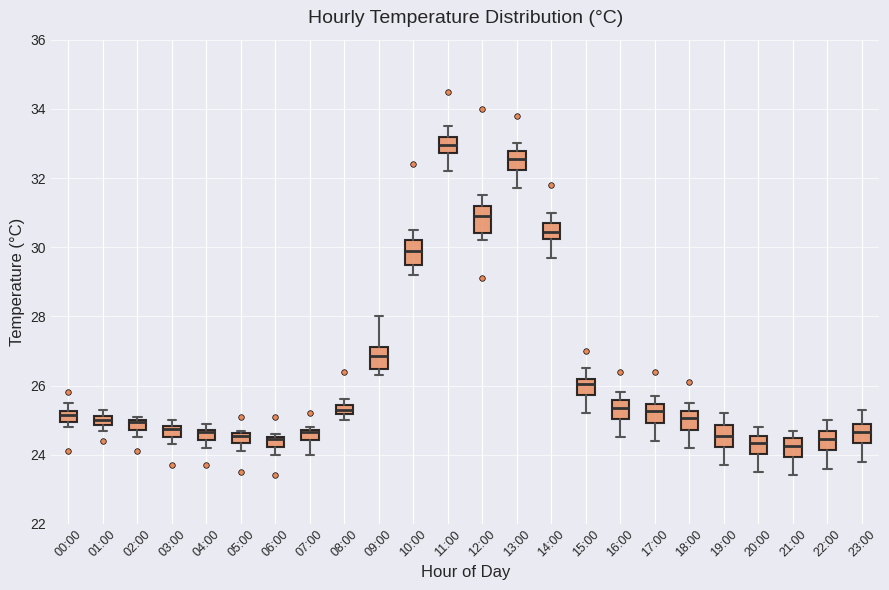

Where is the upper edge of the box for 06:00 on the y-axis? The values are not printed on the chart, so give them approximately, as read against the axis.

24.6